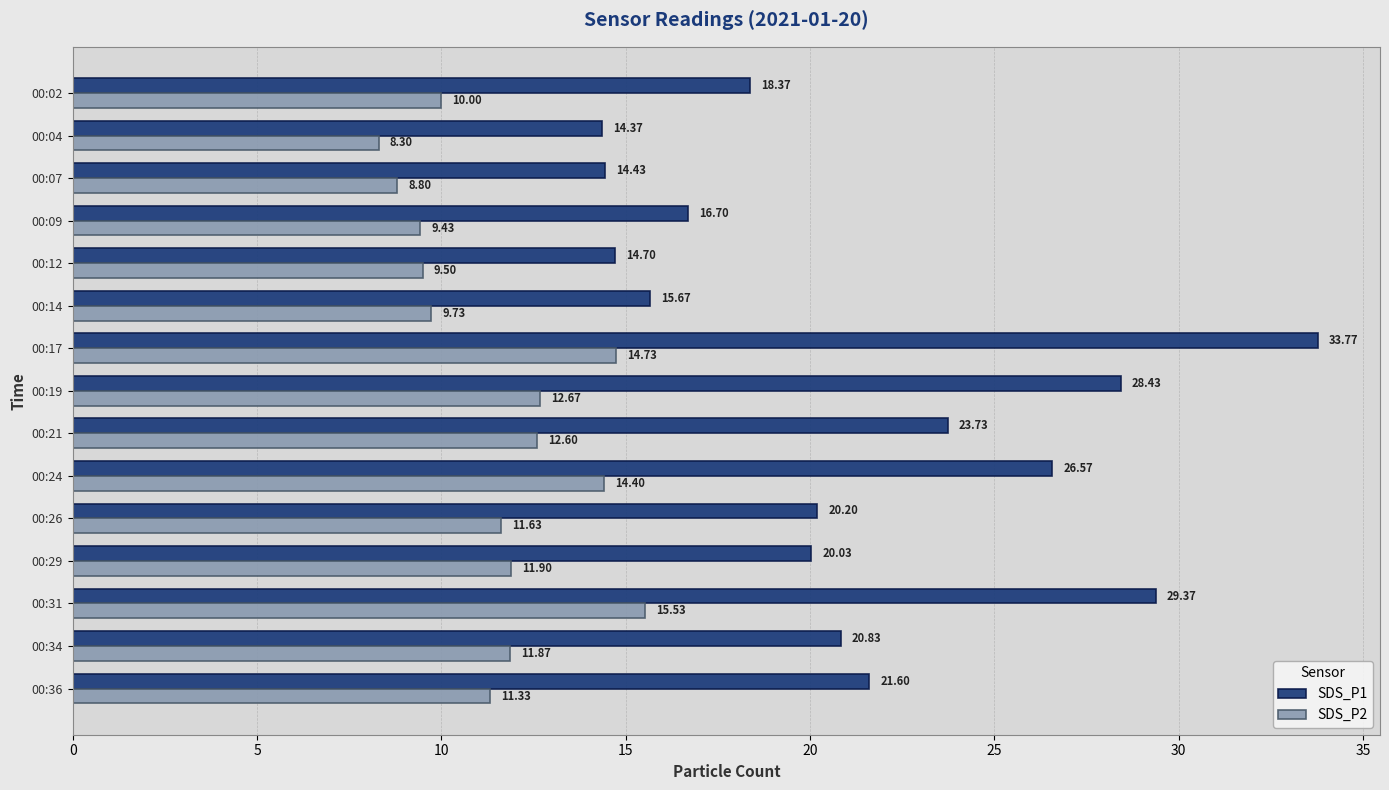

Which series has the largest range (max minus min)?

SDS_P1